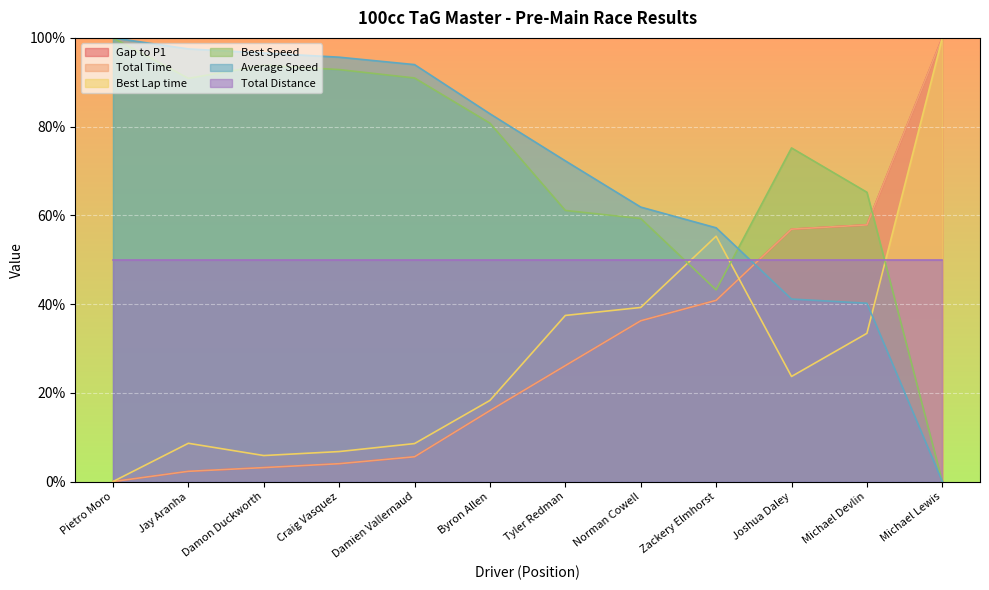

True or false: Best Lap time and Average Speed cross at least once.

True